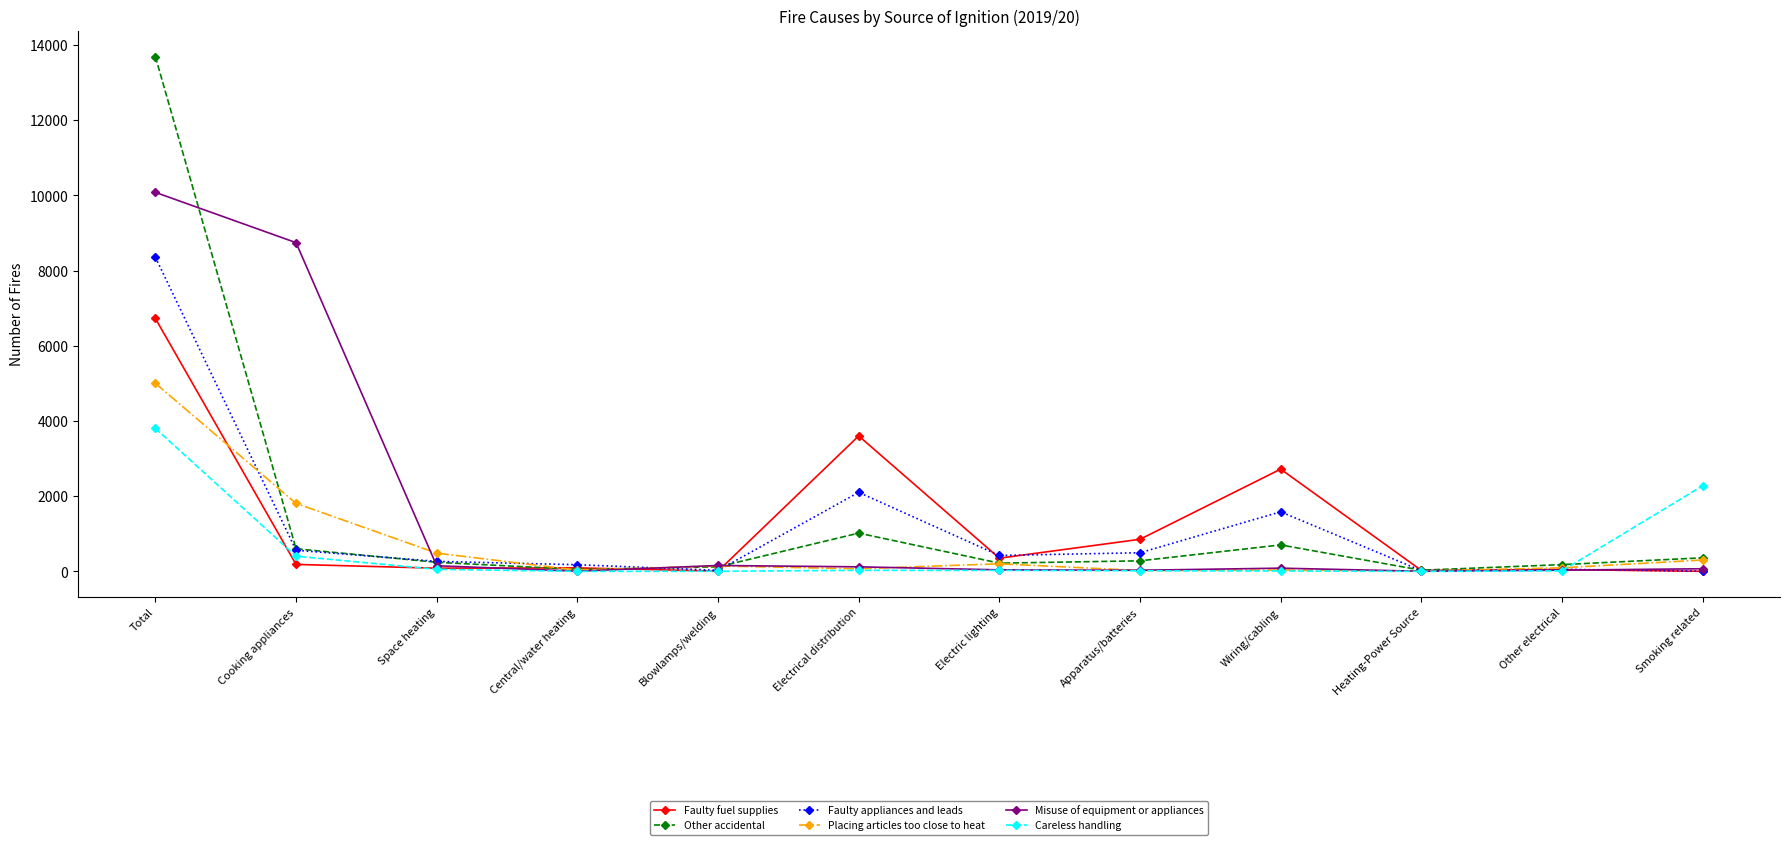

How many data points in Faulty fuel supplies are less than 186?

6